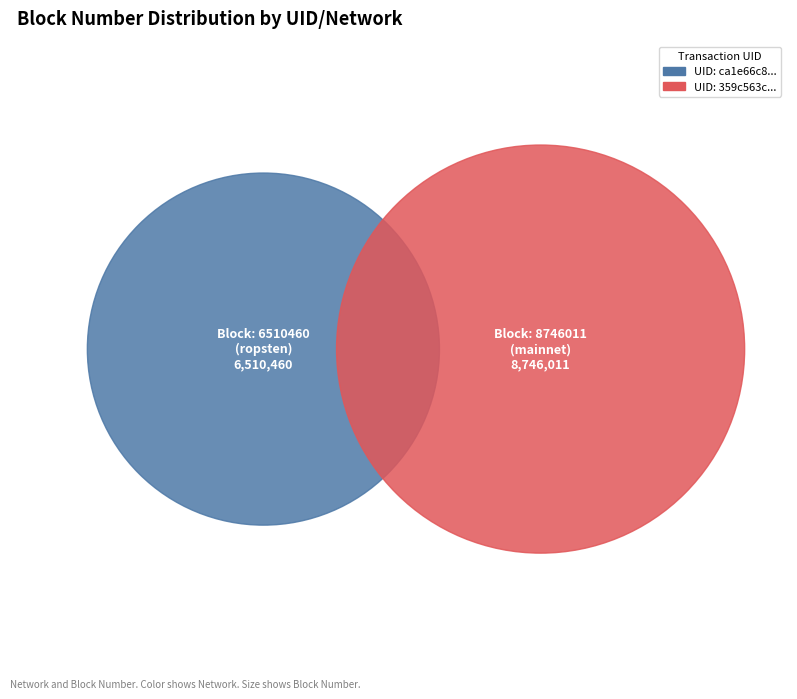

What is the largest slice in the pie chart?

359c563c-ee80-11e9-881c-c2568bec35d1